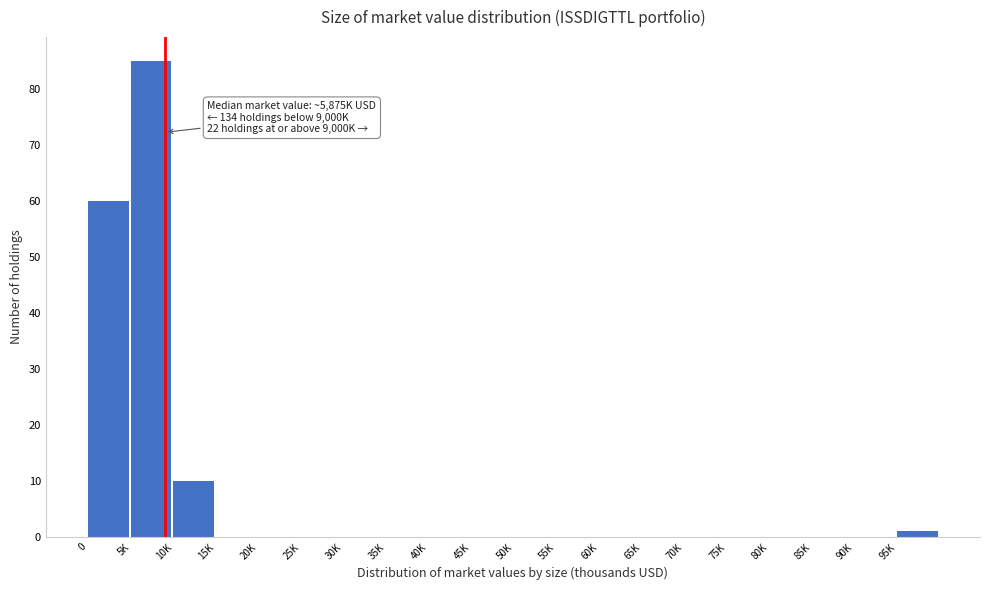

Reading right to left, transcribe all the data shown in this chart.

95K=1	90K=0	85K=0	80K=0	75K=0	70K=0	65K=0	60K=0	55K=0	50K=0	45K=0	40K=0	35K=0	30K=0	25K=0	20K=0	15K=0	10K=10	5K=85	0=60